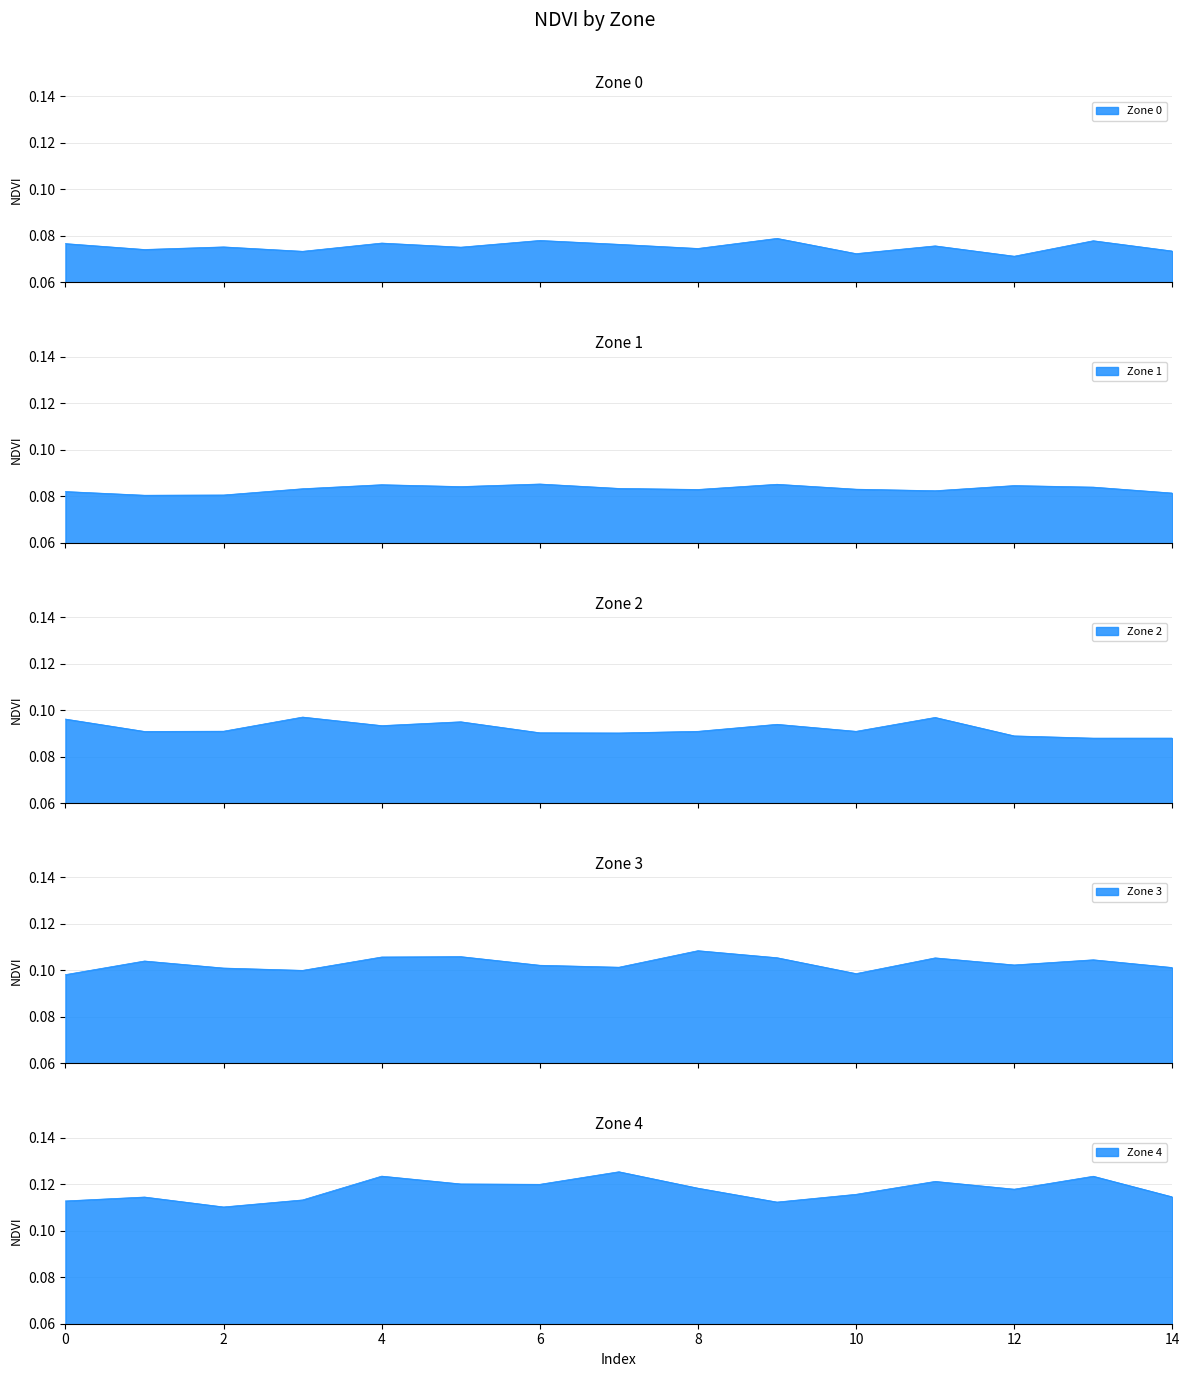

Reading right to left, transcribe all the data shown in this chart.

Zone 0: 0.1	0.1	0.1	0.1	0.1	0.1	0.1	0.1	0.1	0.1	0.1	0.1	0.1	0.1	0.1
Zone 1: 0.1	0.1	0.1	0.1	0.1	0.1	0.1	0.1	0.1	0.1	0.1	0.1	0.1	0.1	0.1
Zone 2: 0.1	0.1	0.1	0.1	0.1	0.1	0.1	0.1	0.1	0.1	0.1	0.1	0.1	0.1	0.1
Zone 3: 0.1	0.1	0.1	0.1	0.1	0.1	0.1	0.1	0.1	0.1	0.1	0.1	0.1	0.1	0.1
Zone 4: 0.1	0.1	0.1	0.1	0.1	0.1	0.1	0.1	0.1	0.1	0.1	0.1	0.1	0.1	0.1